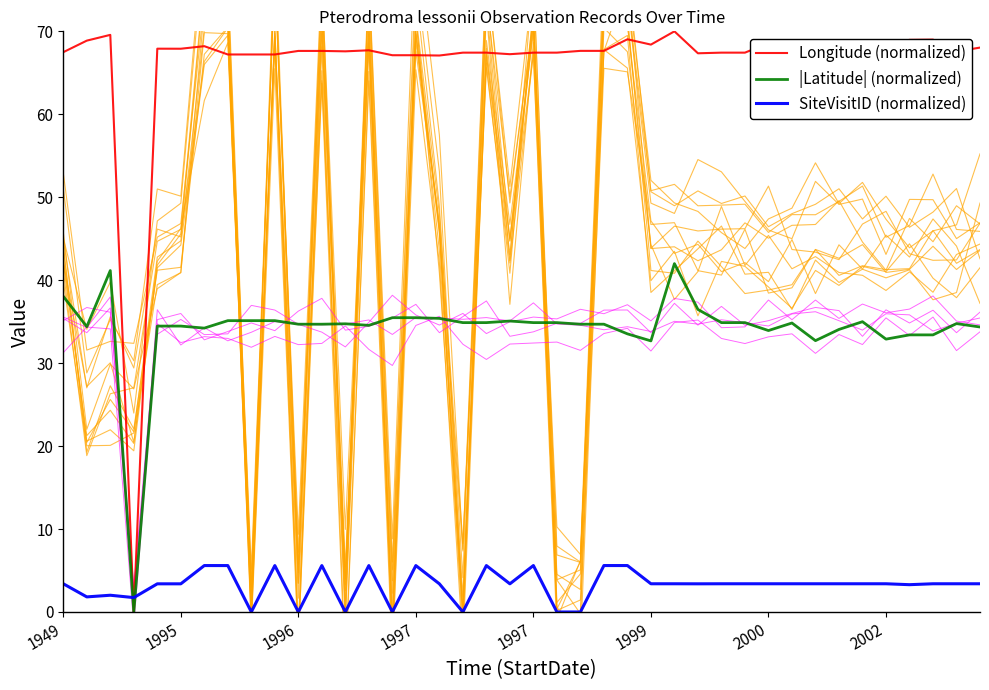

What is the label of the 28th point from the right?

12